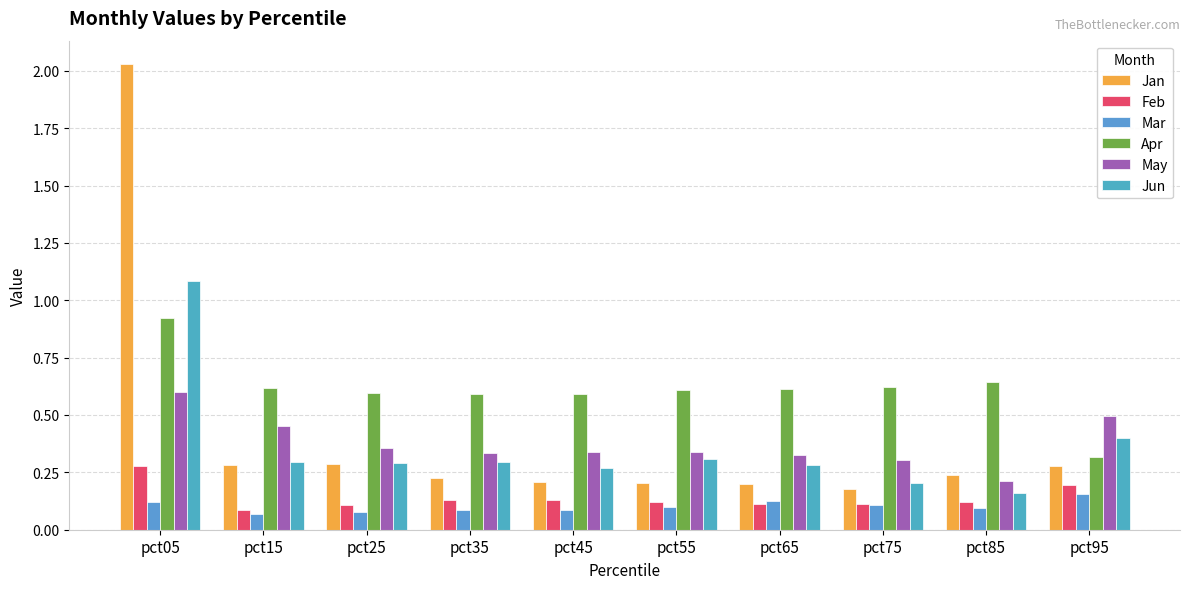

True or false: Feb has a value of 0.1 at pct45.

True